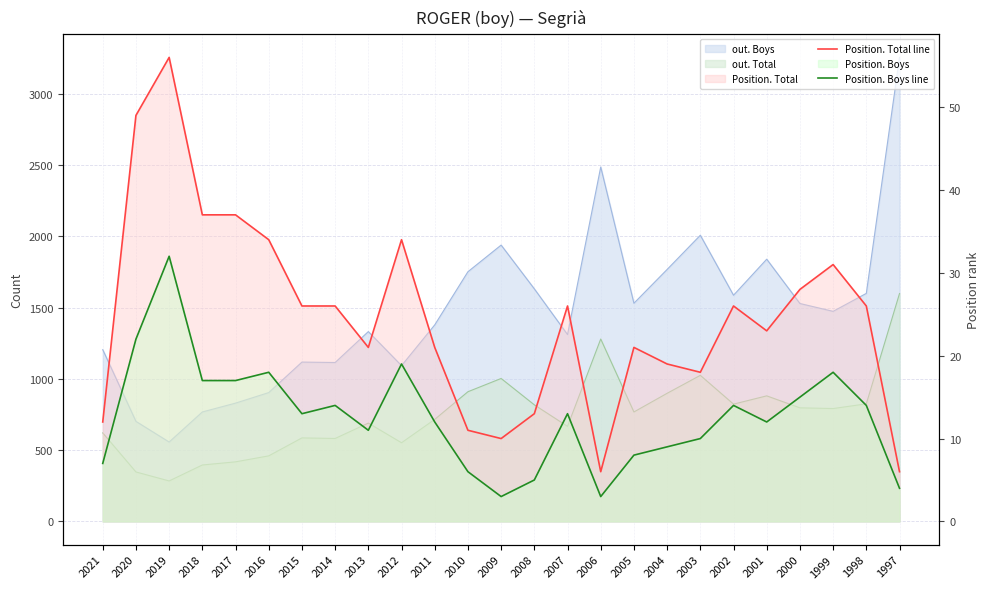

What is the difference between the highest and lowest values at 2011?

9